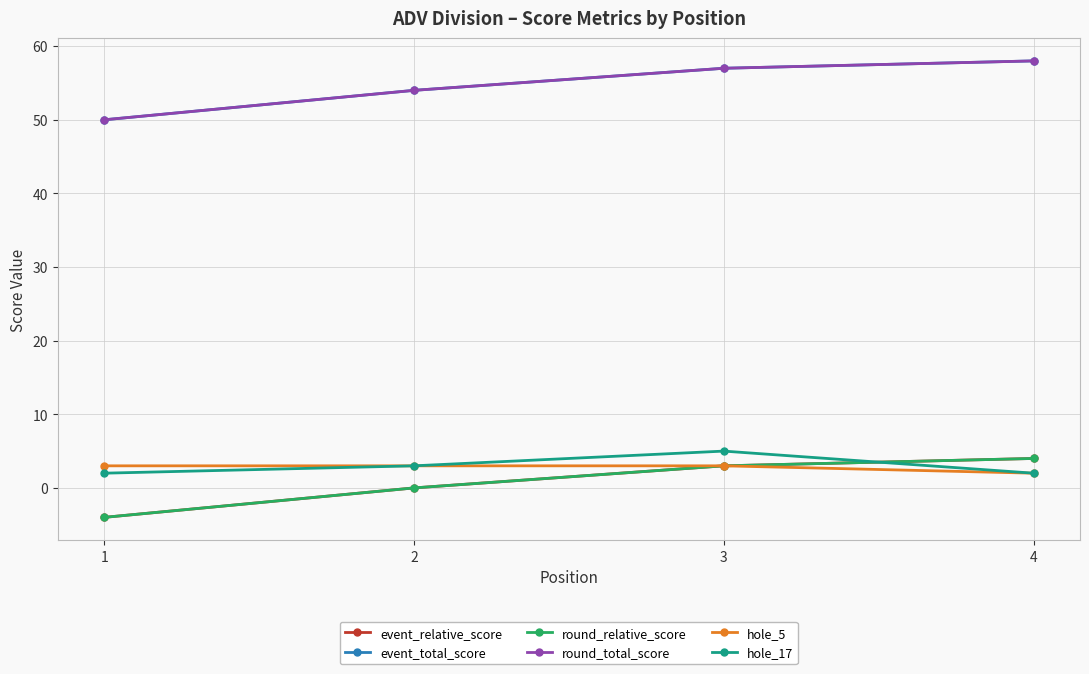

Read the hole_17 value at 2.

3